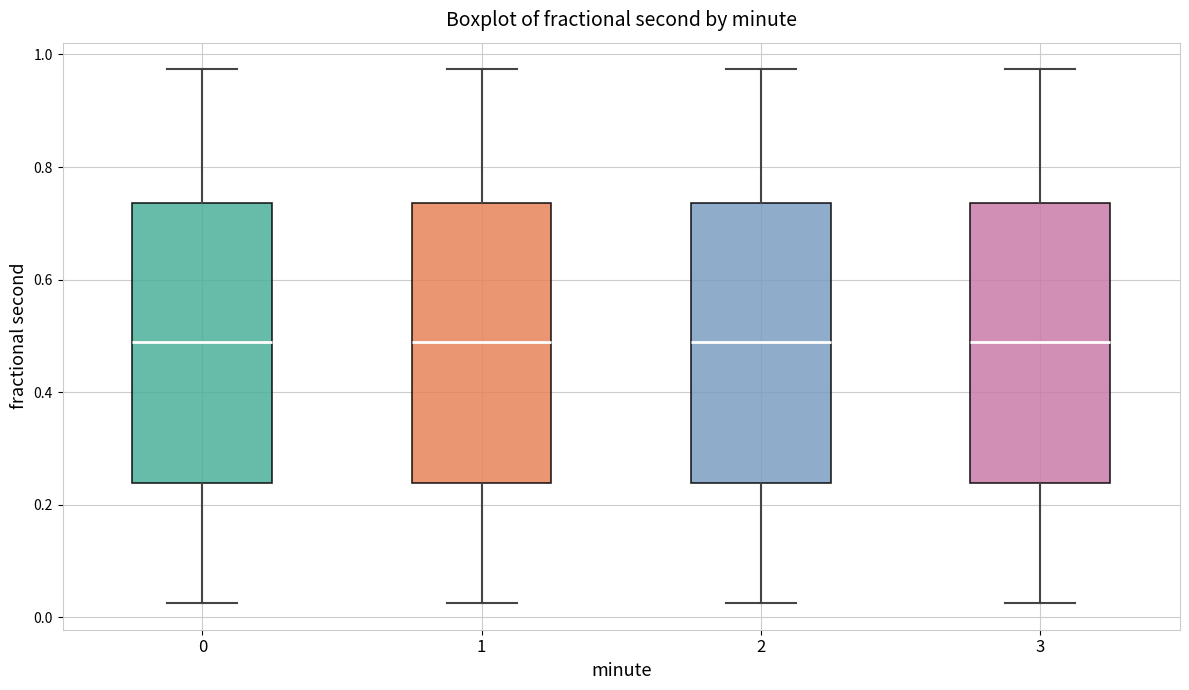

Reading left to right, transcribe this box plot: for each box, give where its median line is, the range the box spans, and where its two whiskers end, as read against the y-axis. The values are not printed on the chart, so give them approximately, as read against the axis.

0: median 0.48, box 0.24 to 0.74, whiskers 0.02 to 0.98
1: median 0.48, box 0.24 to 0.74, whiskers 0.02 to 0.98
2: median 0.48, box 0.24 to 0.74, whiskers 0.02 to 0.98
3: median 0.48, box 0.24 to 0.74, whiskers 0.02 to 0.98